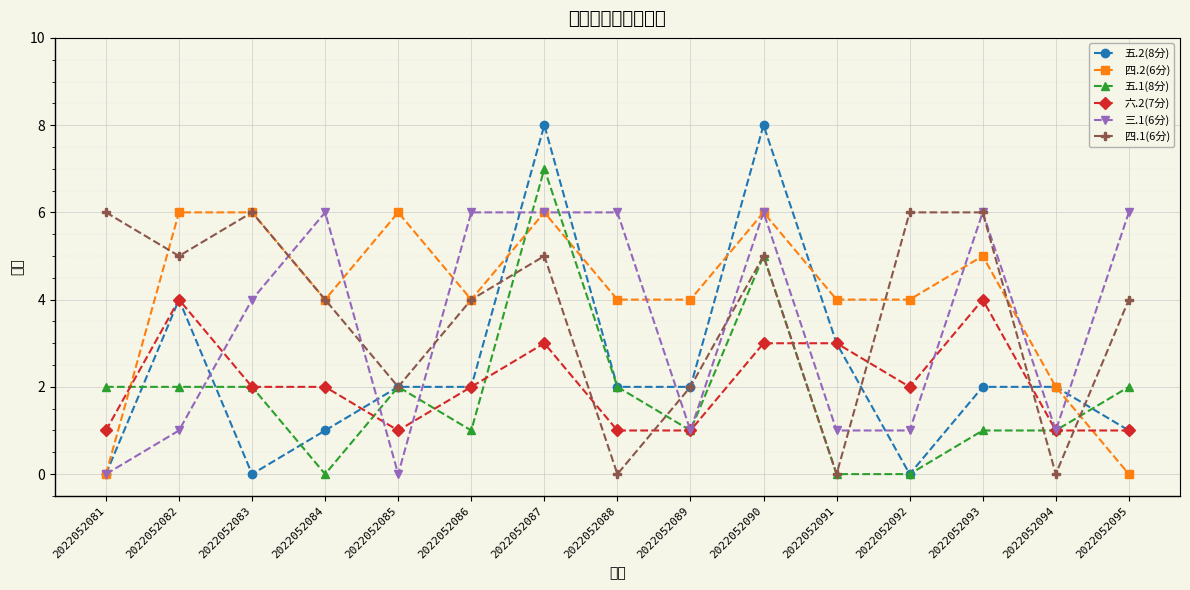

Which series has the largest range (max minus min)?

五.2(8分)